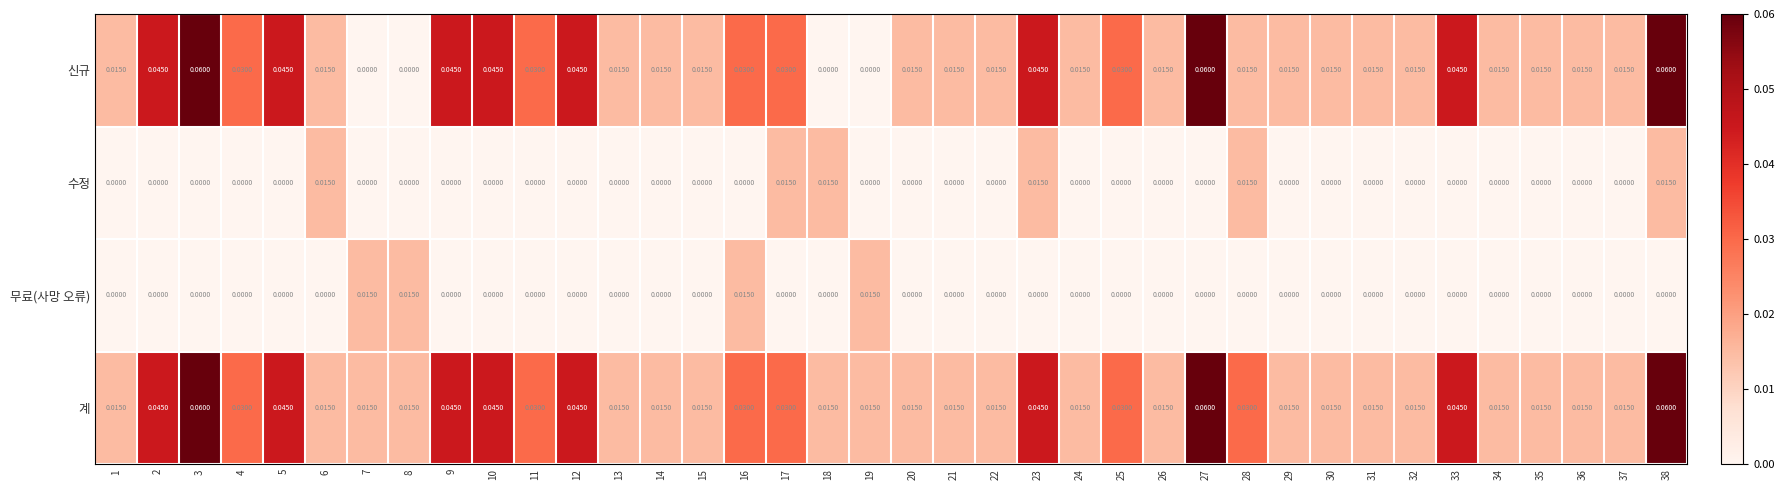

Which series has the largest range (max minus min)?

신규